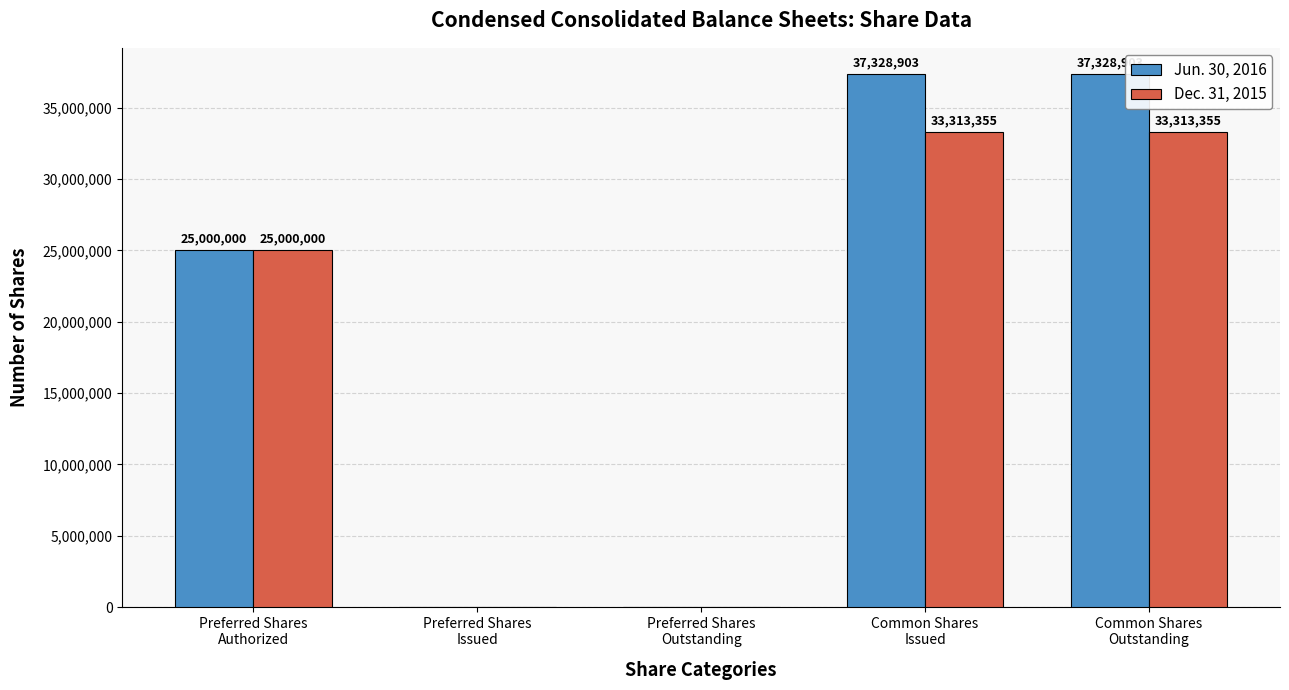

Reading right to left, what are all the values shown in this chart?

Jun. 30, 2016: 37328903	37328903	0	0	25000000
Dec. 31, 2015: 33313355	33313355	0	0	25000000